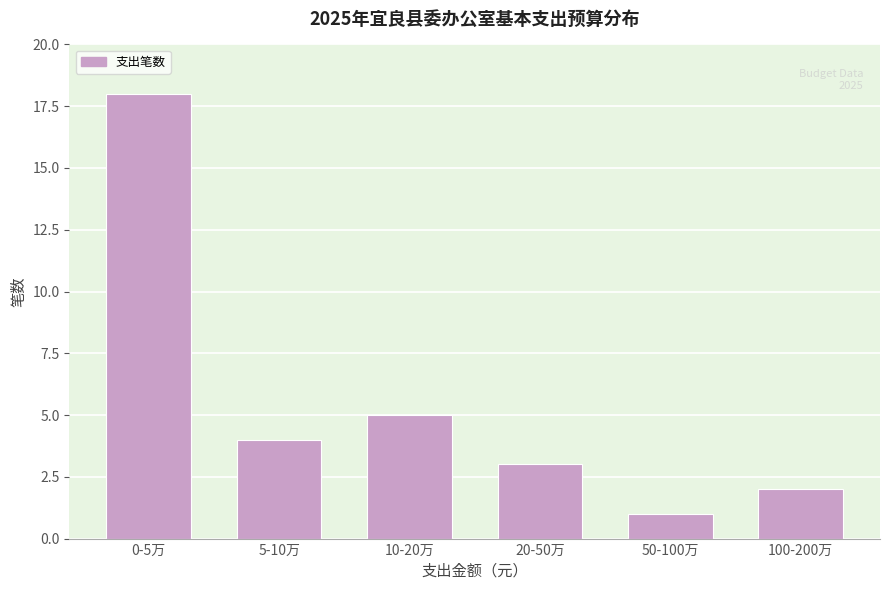

Reading left to right, transcribe all the data shown in this chart.

0-5万=18	5-10万=4	10-20万=5	20-50万=3	50-100万=1	100-200万=2